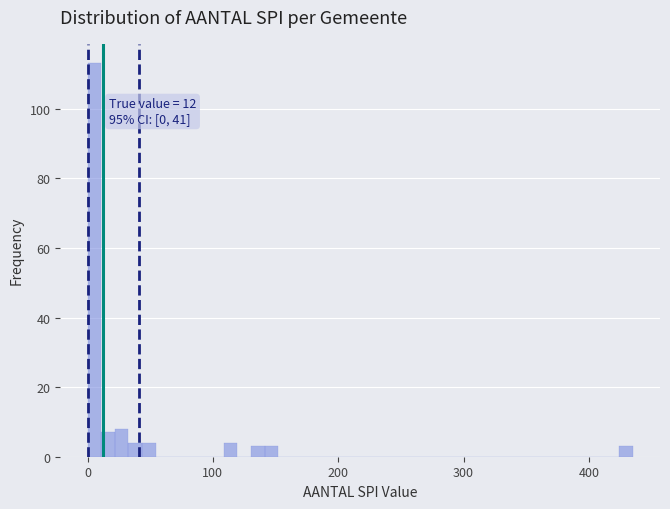

Read against the x-axis, roughly where is the centre of the tallest bar?

10